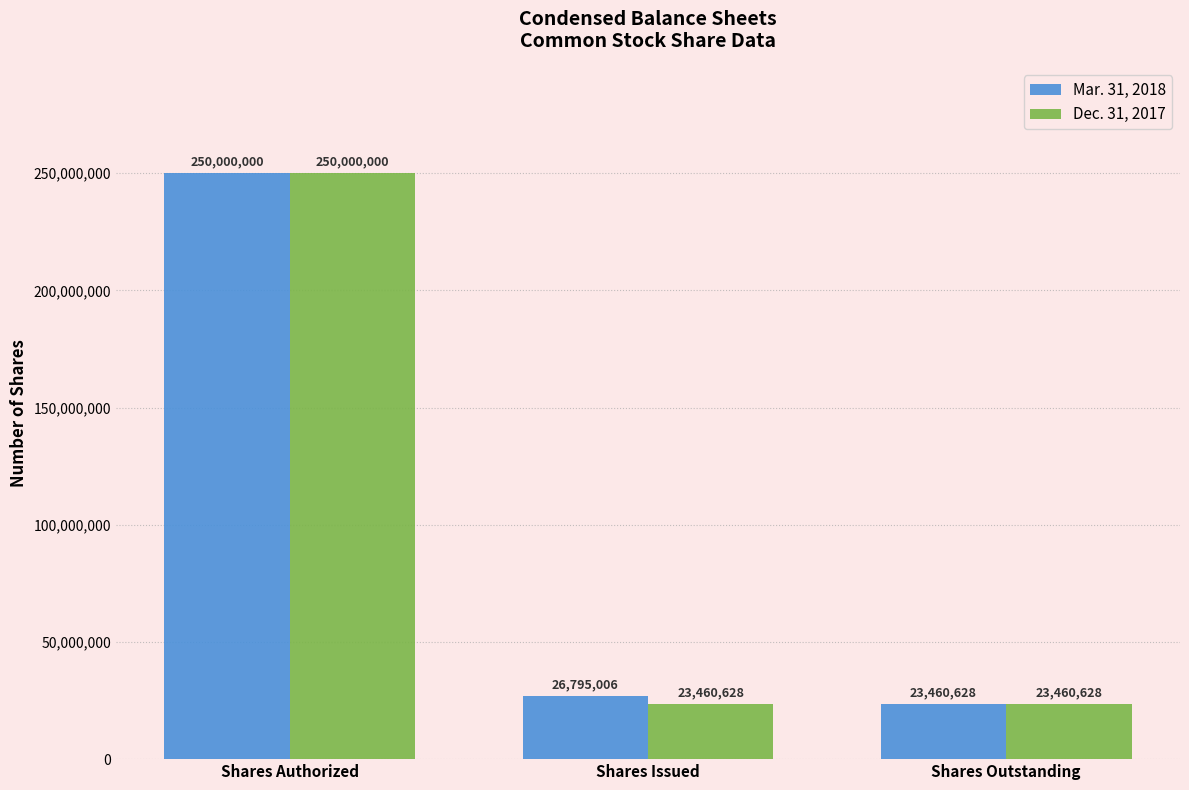

Reading right to left, extract all data points from this chart.

Mar. 31, 2018: Shares Outstanding=23460628	Shares Issued=26795006	Shares Authorized=250000000
Dec. 31, 2017: Shares Outstanding=23460628	Shares Issued=23460628	Shares Authorized=250000000